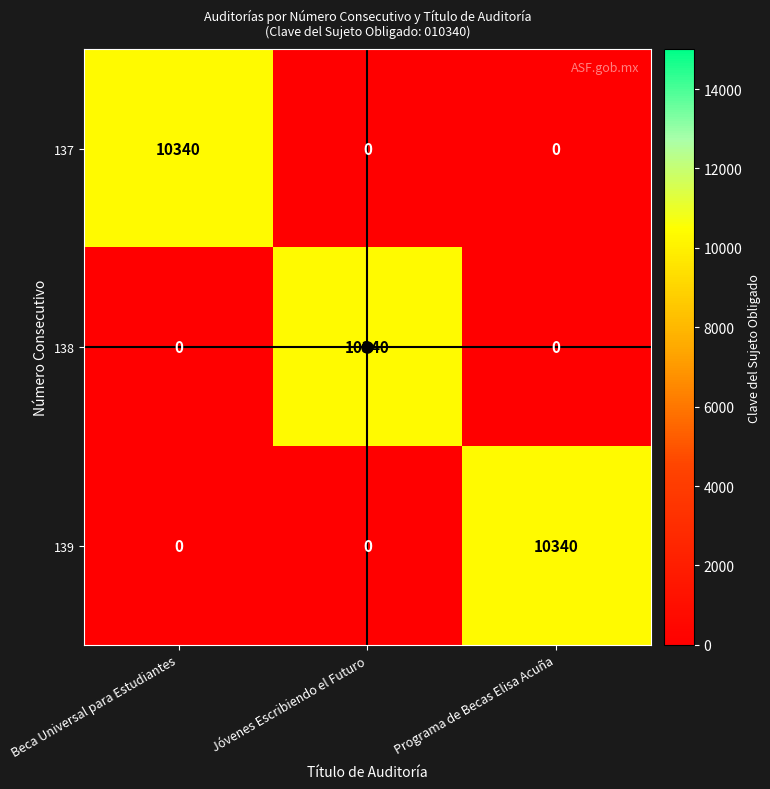

What is the total value across all series at Jóvenes Escribiendo el Futuro?

10340